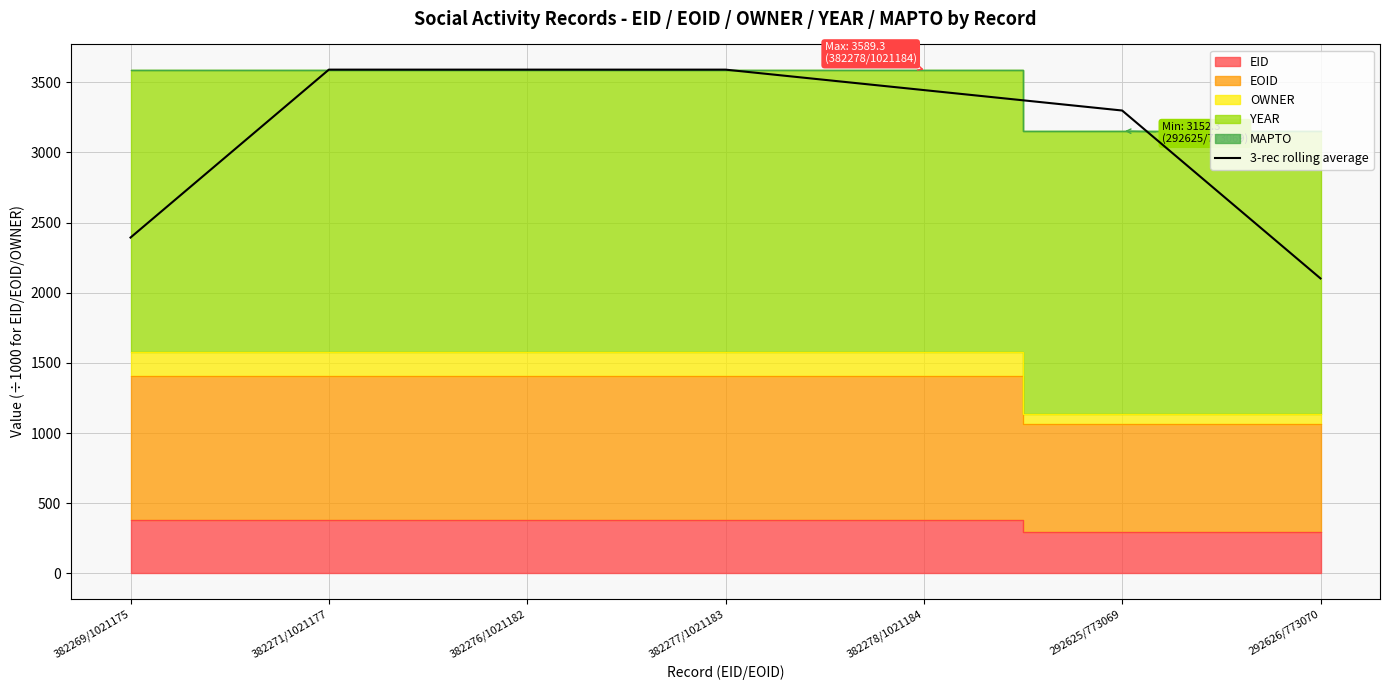

At which label is the value closest to 2845?

382269/1021175